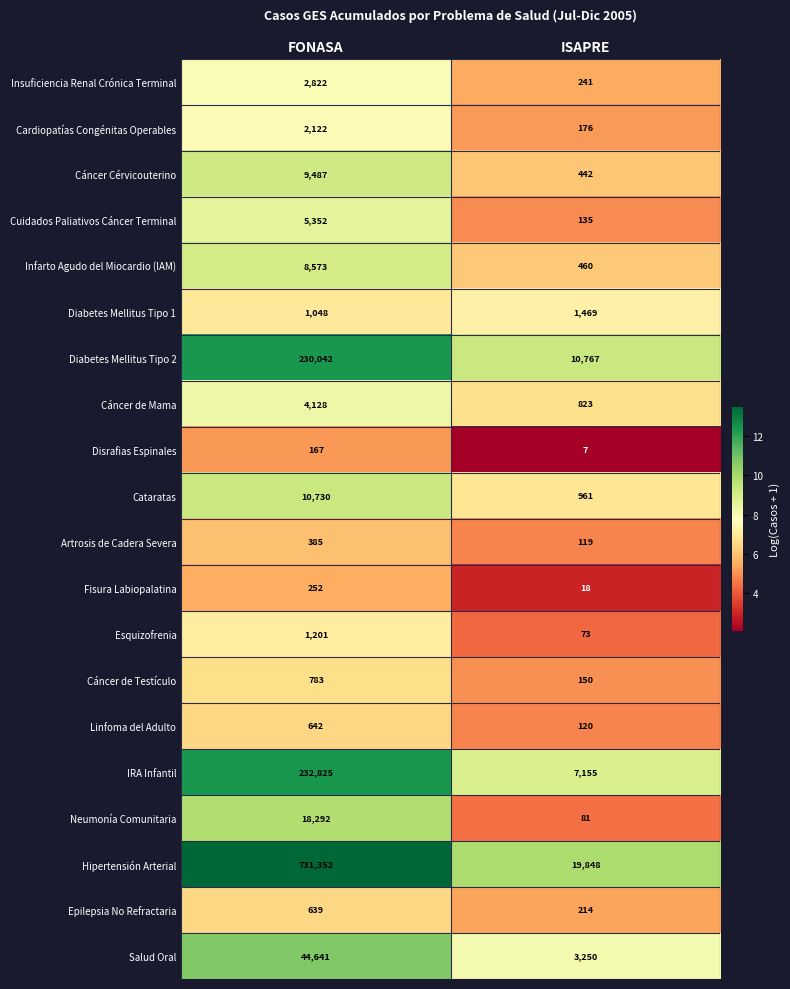

How many data points does each series have?

2